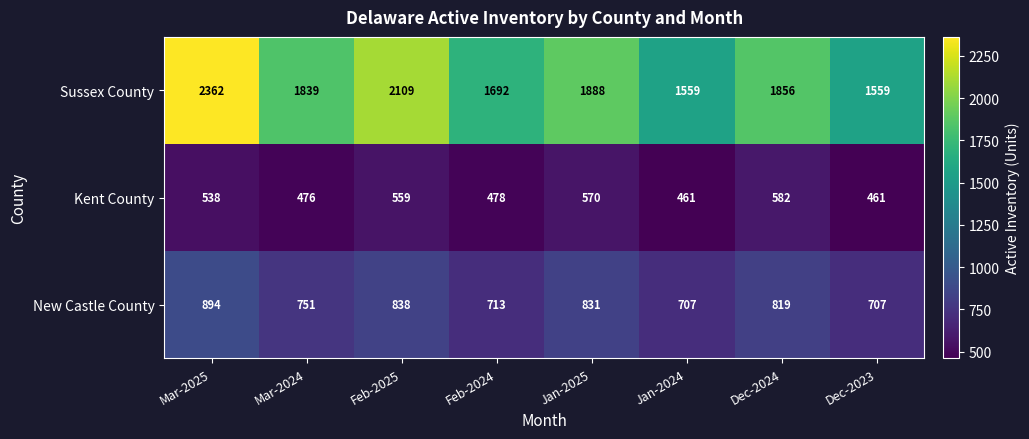

Rank the series at Feb-2024 from lowest to highest value.

Kent County, New Castle County, Sussex County